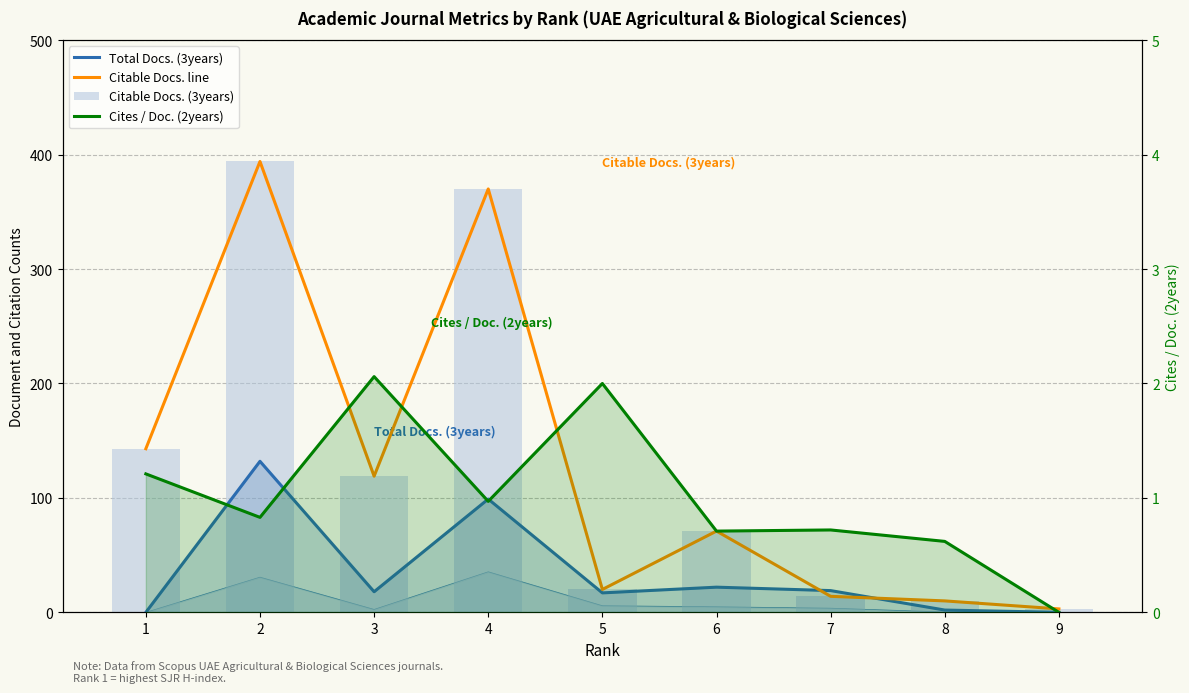

The Citable Docs. line series shows 14.5 at 8. True or false?

False